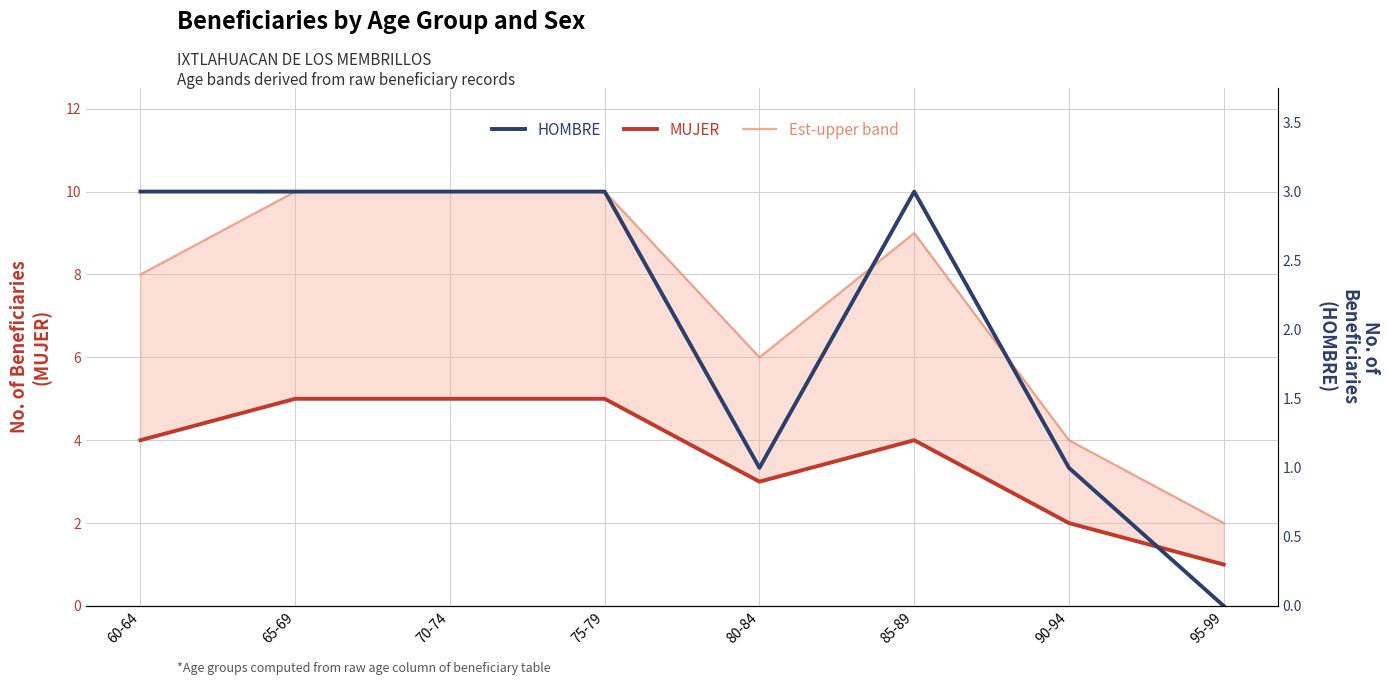

What position from the left is 90-94?

7